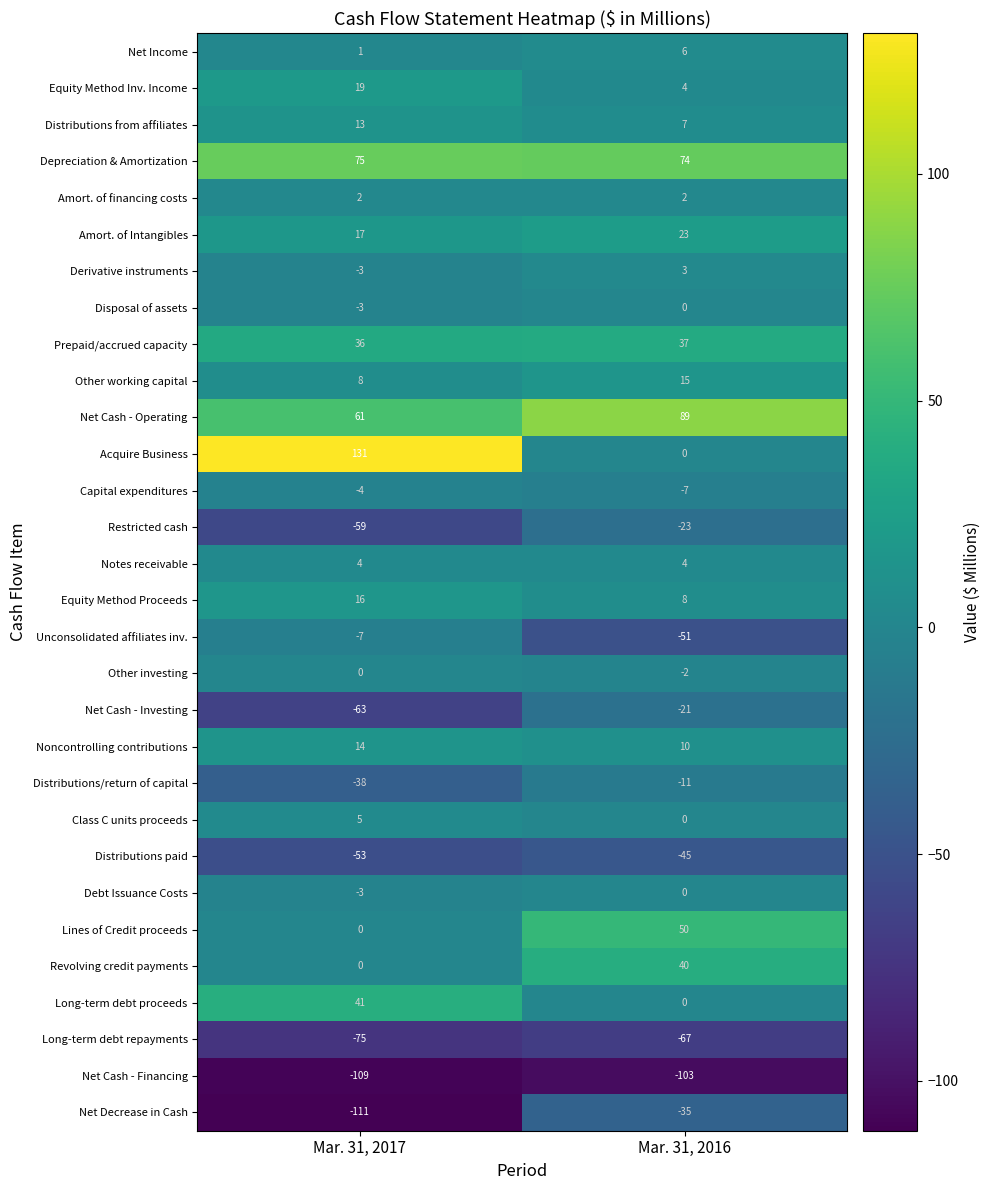

The value of Equity Method Inv. Income at Mar. 31, 2016 is 2. True or false?

False